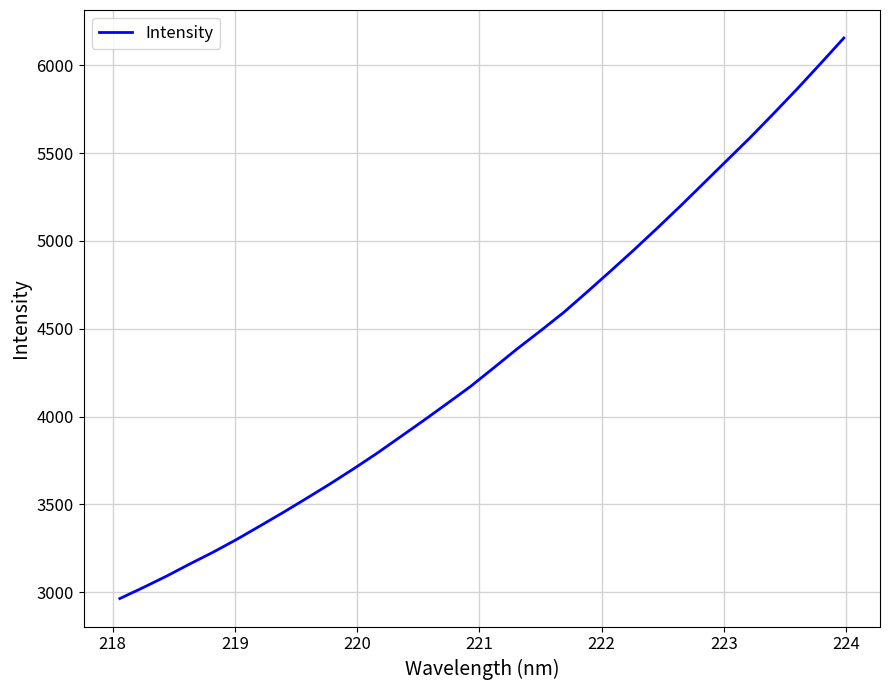

What is the maximum value shown in the chart?

6155.4